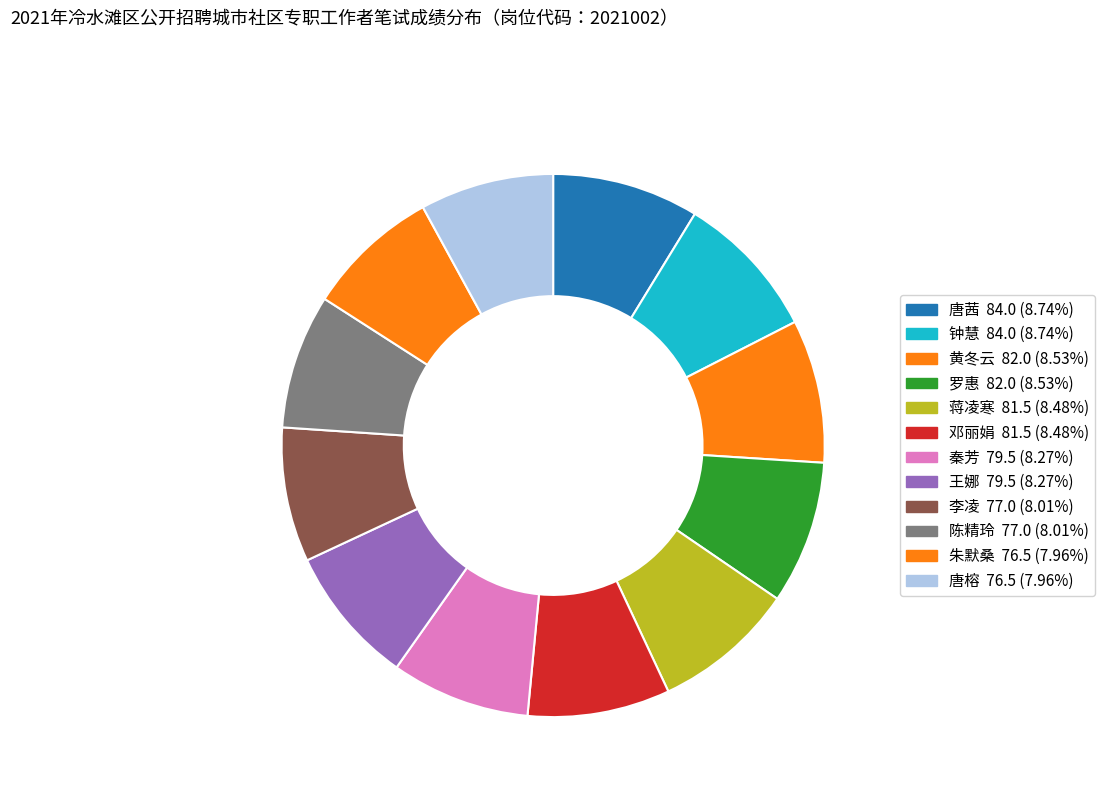

What is the total percentage of 蒋凌寒 and 王娜?

16.8%